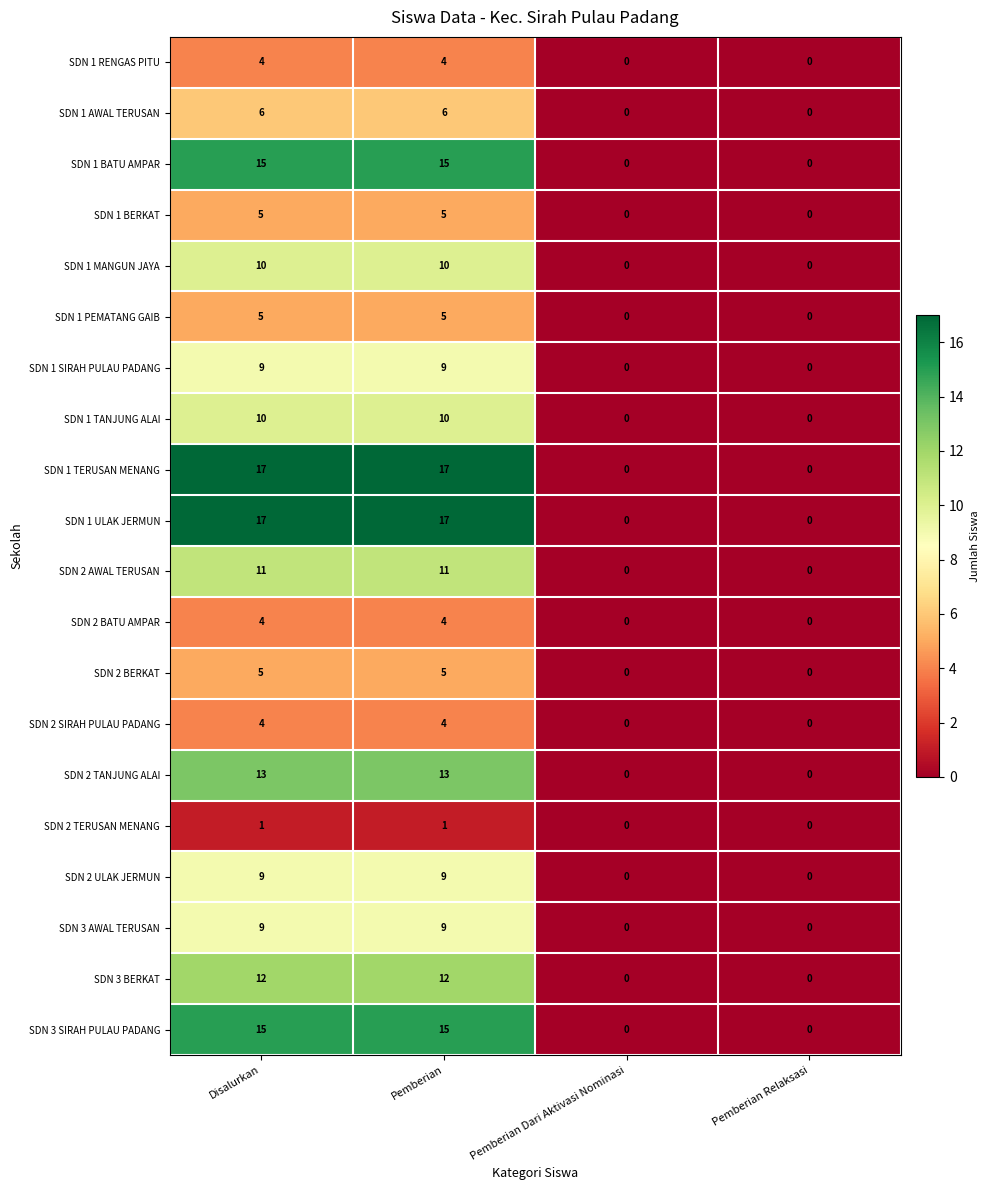

How many distinct data groups are displayed?

20